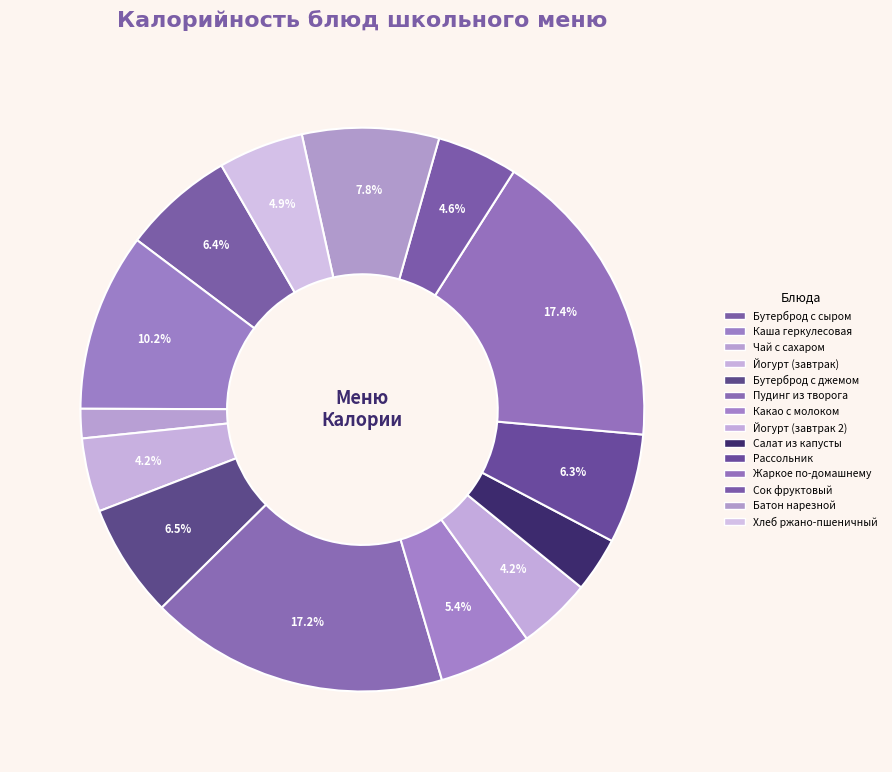

Rank the categories by value from lowest to highest.

Чай с сахаром, Салат из капусты, Йогурт (завтрак), Йогурт (завтрак 2), Сок фруктовый, Хлеб ржано-пшеничный, Какао с молоком, Рассольник, Бутерброд с сыром, Бутерброд с джемом, Батон нарезной, Каша геркулесовая, Пудинг из творога, Жаркое по-домашнему